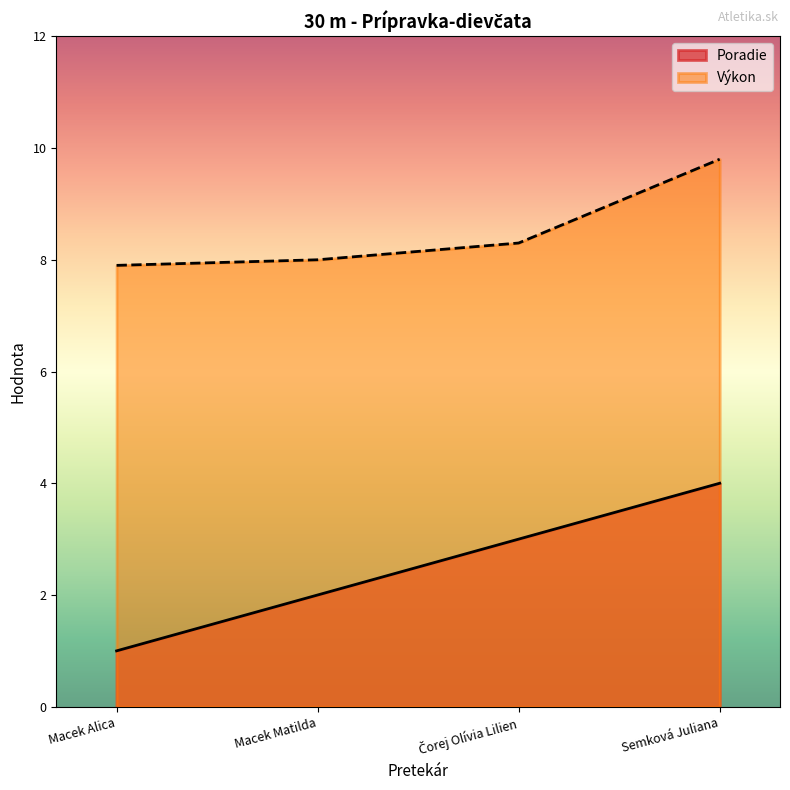

Which series has the widest spread of values?

Poradie